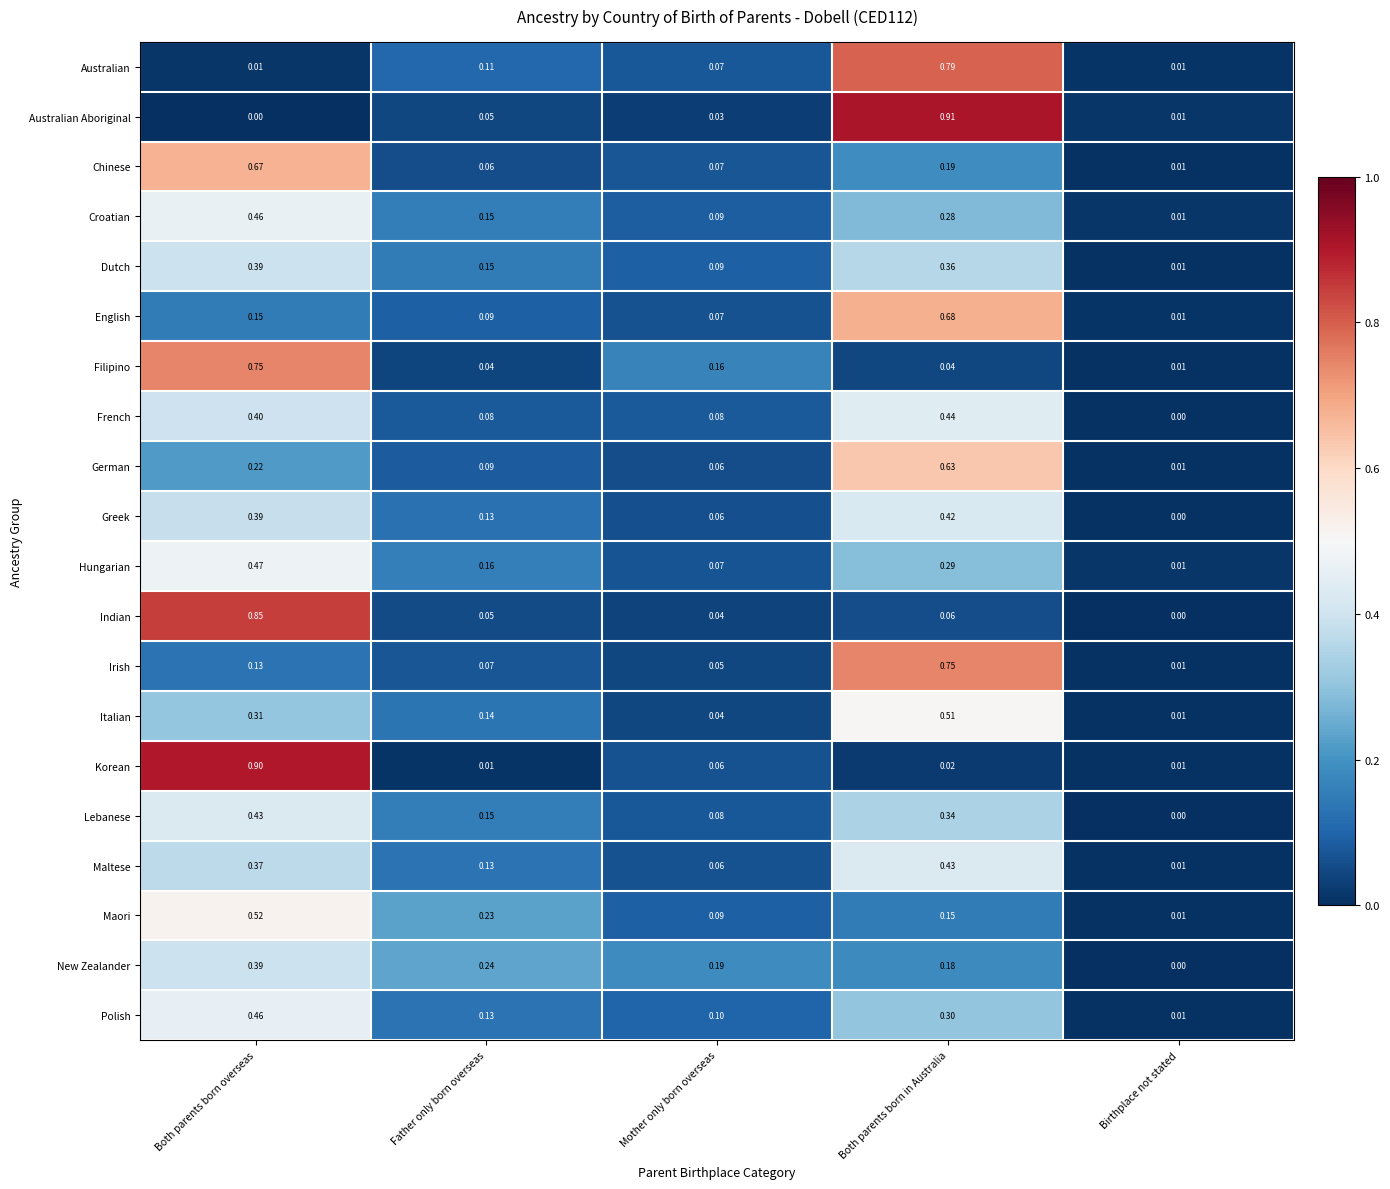

Is the value of Irish at Both parents born overseas greater than the value of French at Mother only born overseas?

Yes